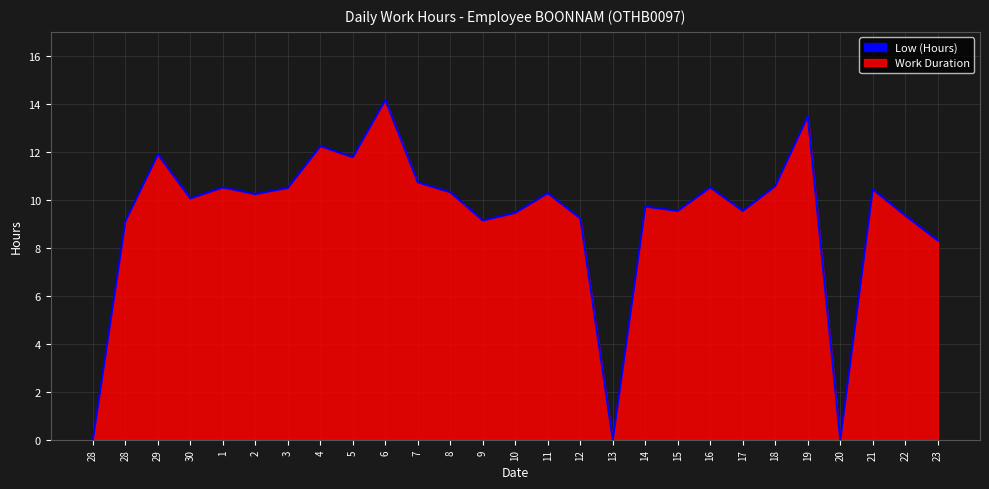

What is the approximate value at 15?

9.5